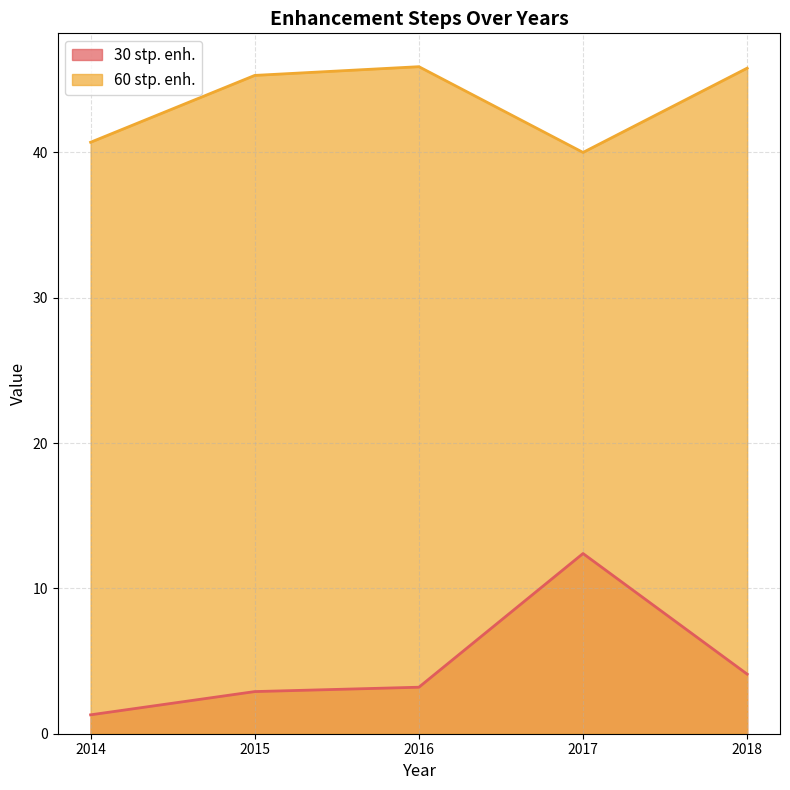

Where is the first local maximum for 30 stp. enh.?

2017